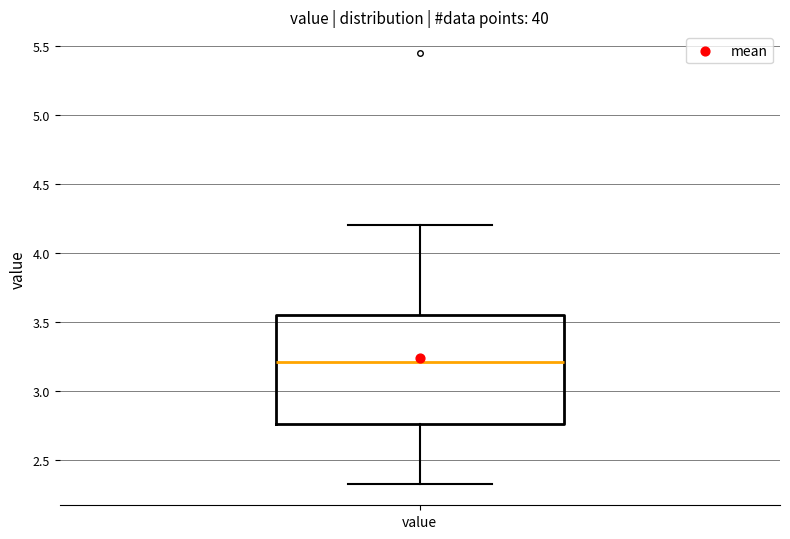

Read this box plot against the y-axis: the position of the median line, the range covered by the box, and the ends of both whiskers. The values are not printed on the chart, so give them approximately, as read against the axis.

median 3.20, box 2.75 to 3.55, whiskers 2.35 to 4.20